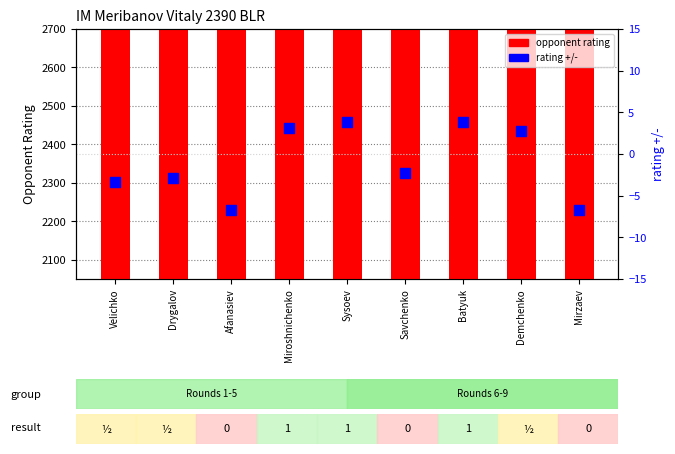

Which series reaches the minimum Y coordinate?

rating +/-